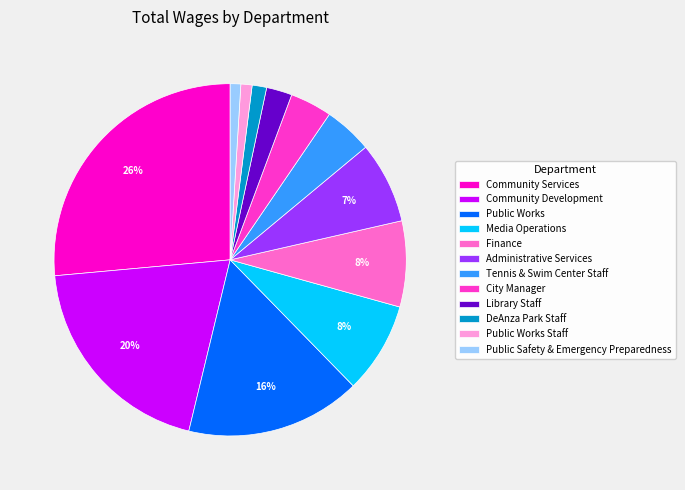

To the nearest percent, what is the difference between the Community Services and Media Operations slice percentages?

18%